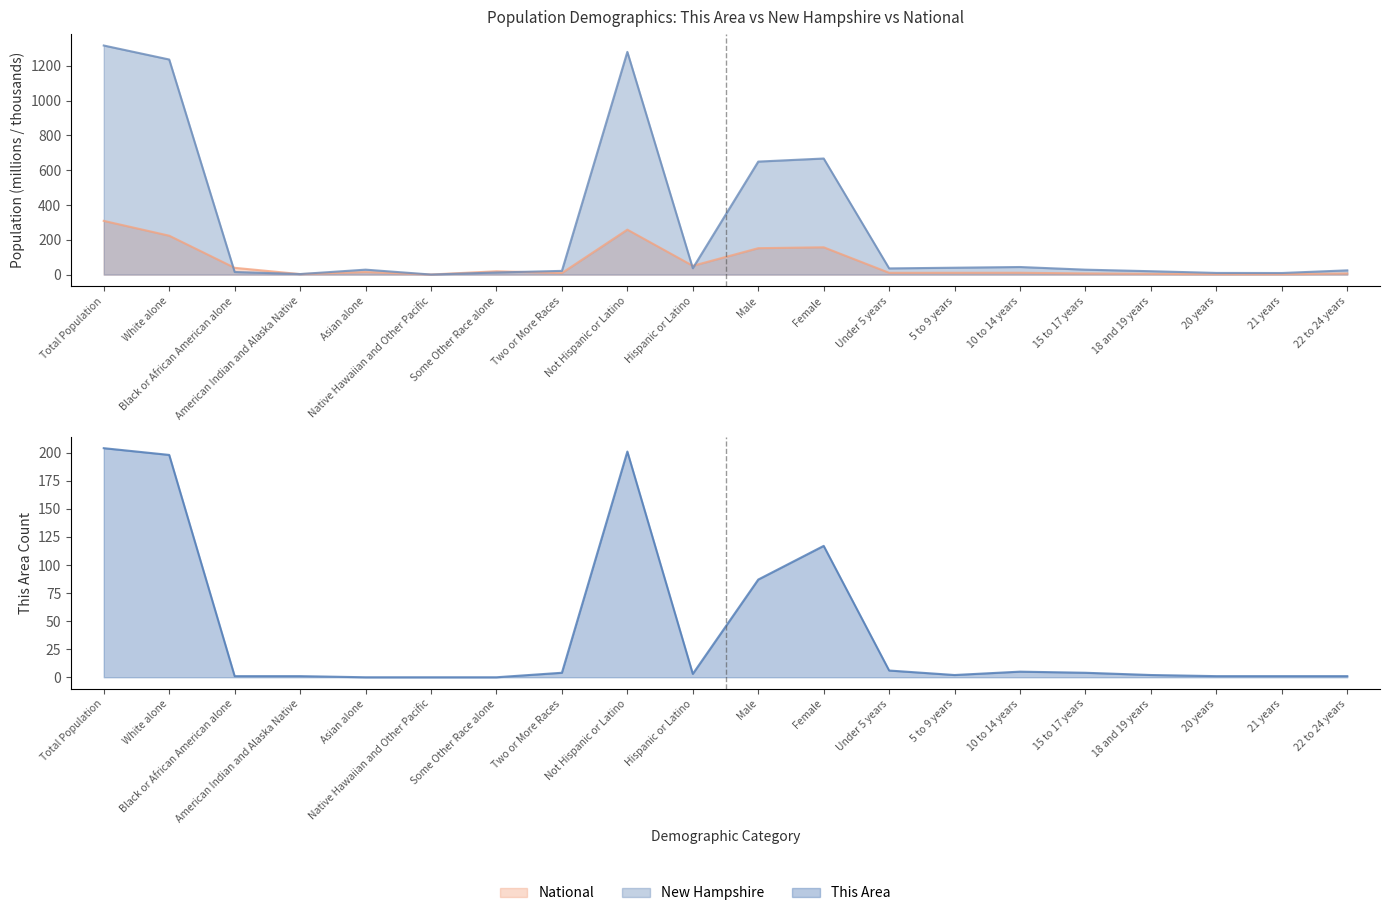

Reading right to left, what are all the values shown in this chart?

This Area: 1.0	1.0	1.0	2.0	4.0	5.0	2.0	6.0	117.0	87.0	3.0	201.0	4.0	0.0	0.0	0.0	1.0	1.0	198.0	204.0
New Hampshire: 24.4	9.1	9.6	19.4	28.3	43.6	39.5	35.6	667.1	649.4	36.7	1279.8	21.4	12.1	0.4	28.4	3.1	15.0	1236.0	1316.5
National: 6.5	2.2	2.3	4.6	6.7	10.6	10.4	10.3	157.0	151.8	50.5	258.3	9.0	19.1	0.5	14.7	2.9	38.9	223.6	308.7